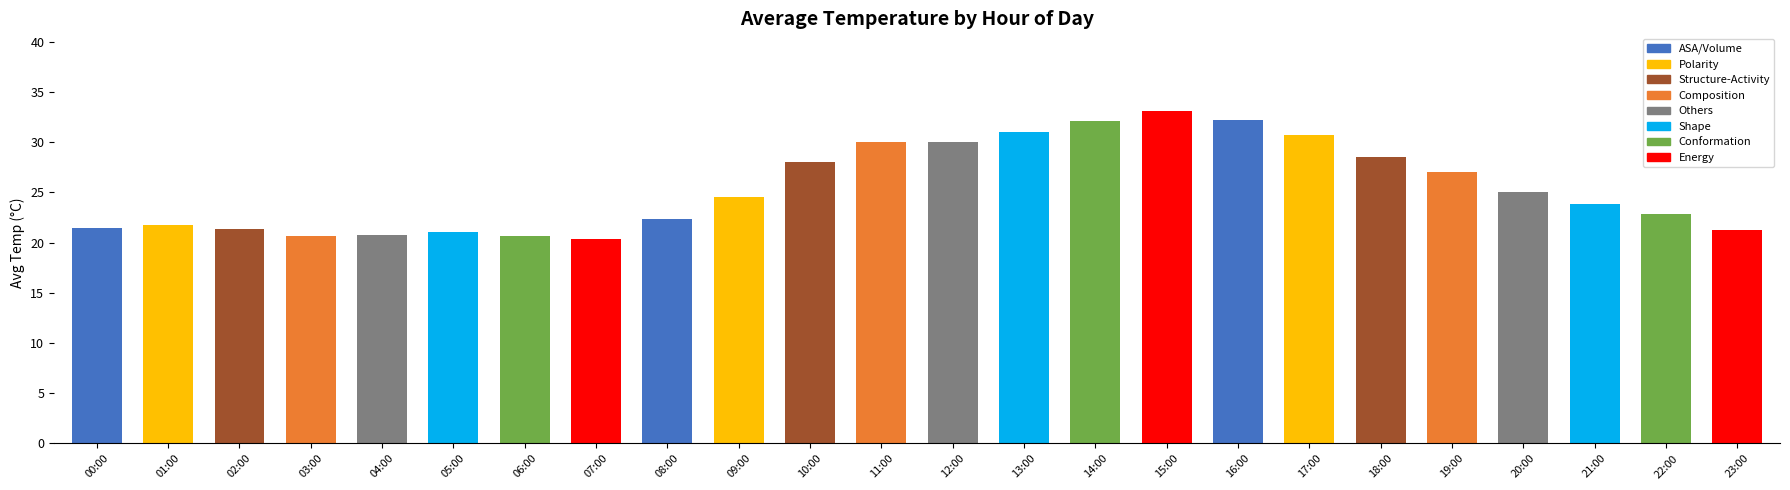

What is the average value?

25.4